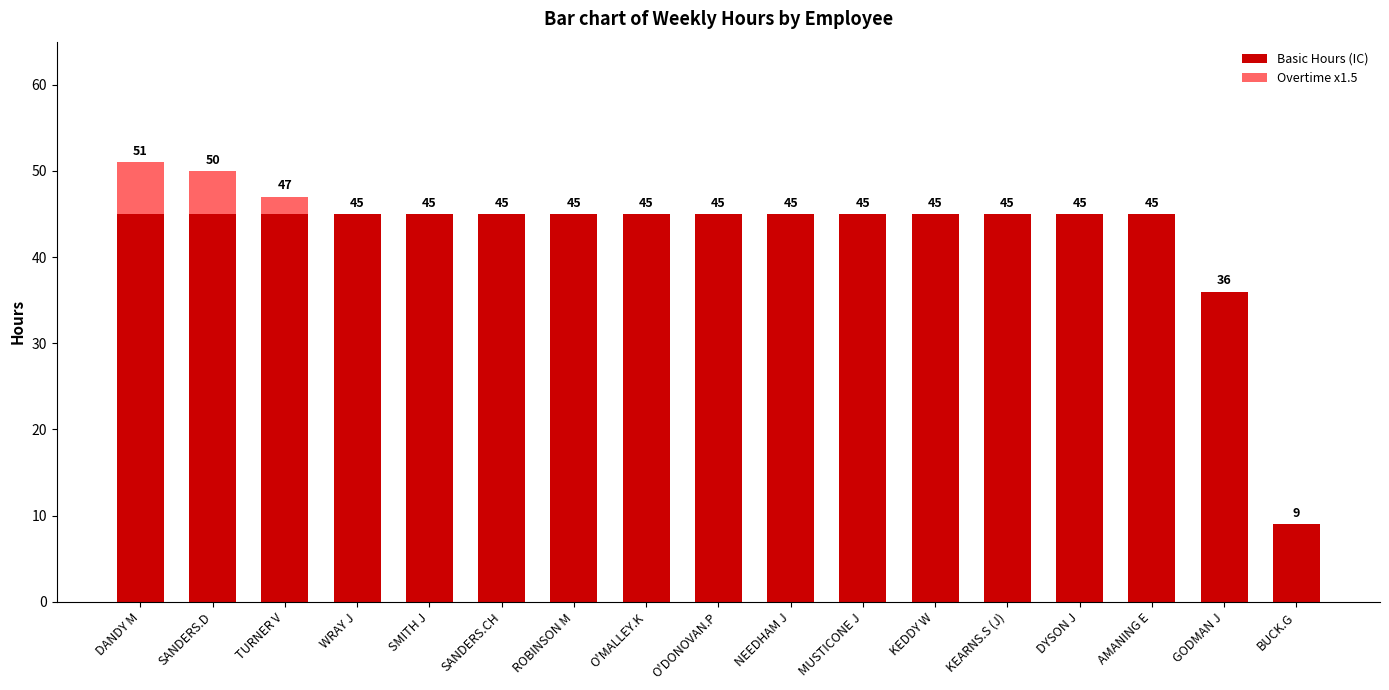

Reading left to right, transcribe the values for Basic Hours (IC).

DANDY M=45	SANDERS.D=45	TURNER V=45	WRAY J=45	SMITH J=45	SANDERS.CH=45	ROBINSON M=45	O'MALLEY.K=45	O'DONOVAN.P=45	NEEDHAM J=45	MUSTICONE J=45	KEDDY W=45	KEARNS.S (J)=45	DYSON J=45	AMANING E=45	GODMAN J=36	BUCK.G=9